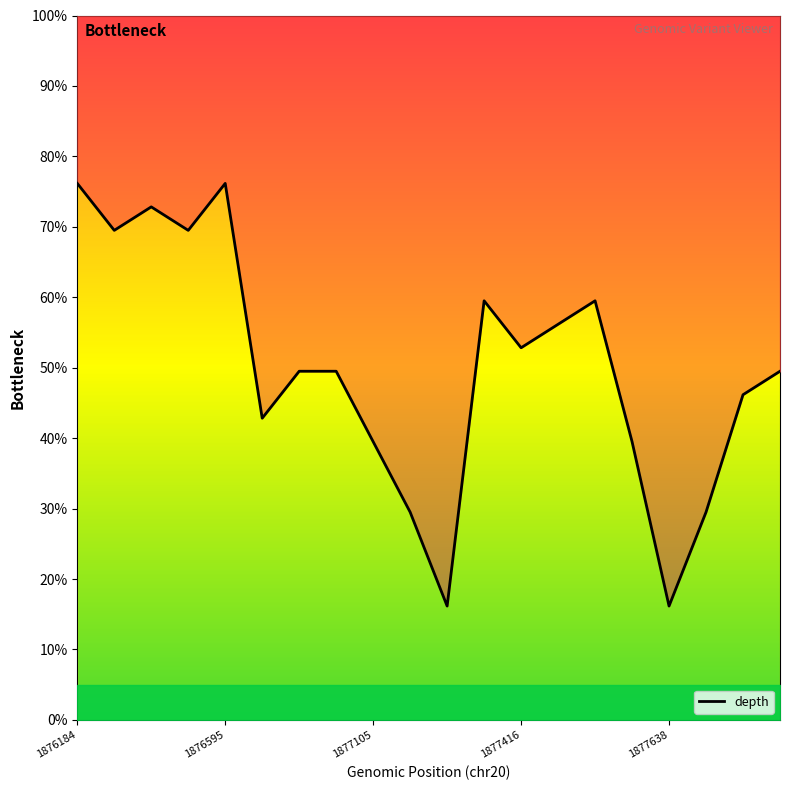

What is the label of the 13th point from the right?

7